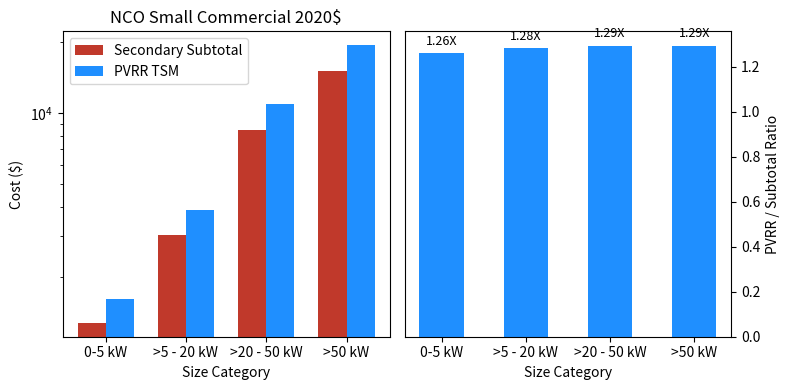

Is it true that PVRR/Subtotal Ratio equals 1.3 at >5 - 20 kW?

True